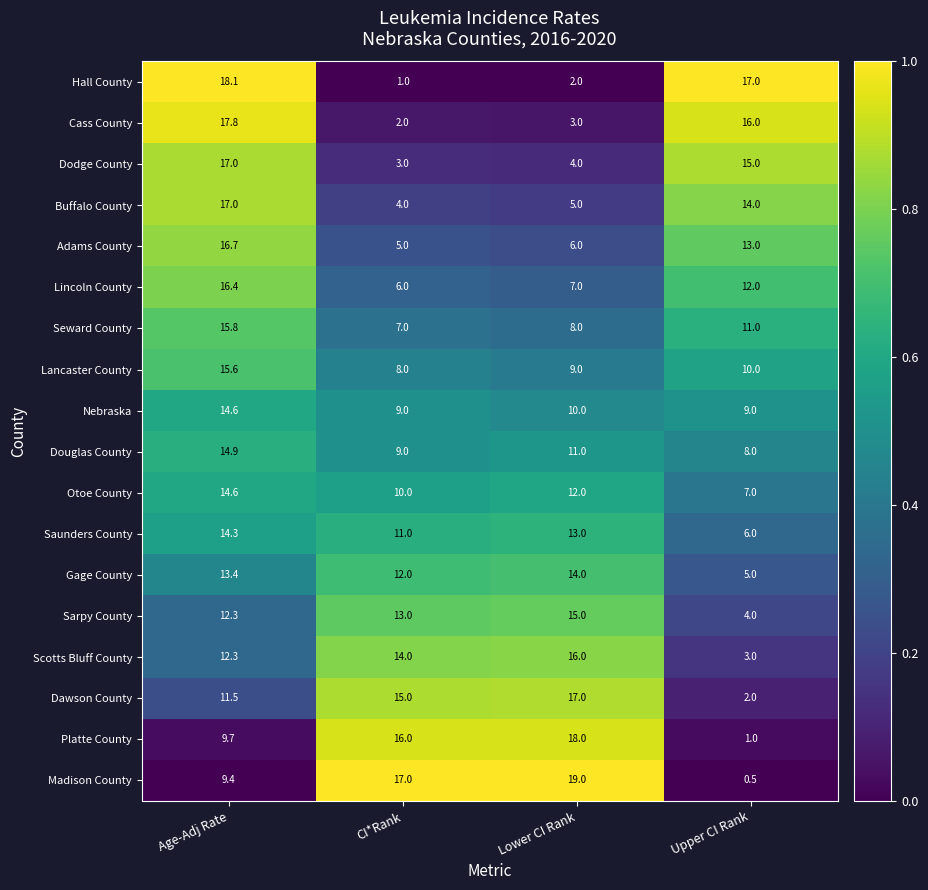

Read the Madison County value at Age-Adj Rate.

9.4